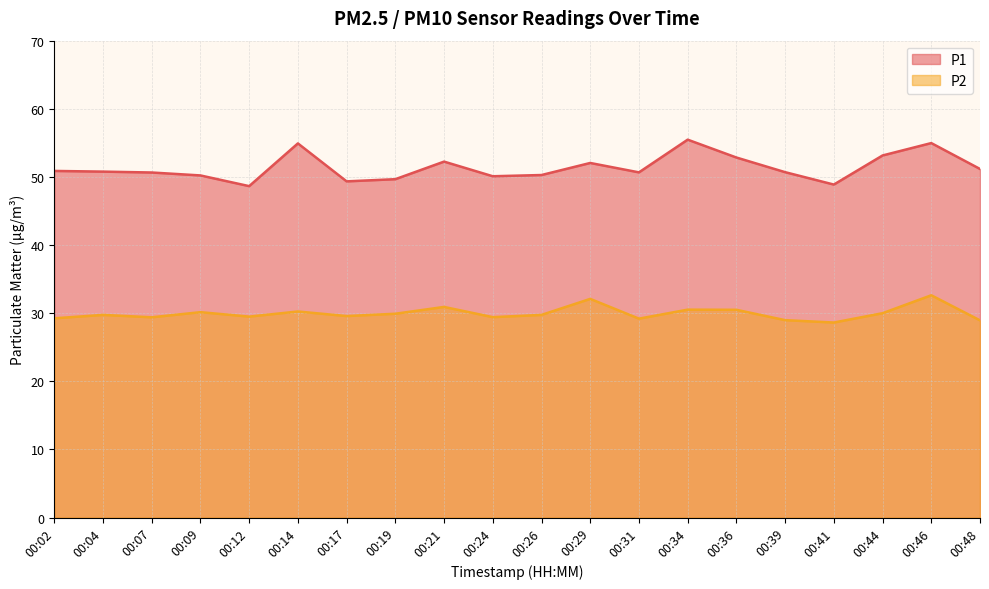

Which series has the widest spread of values?

P1